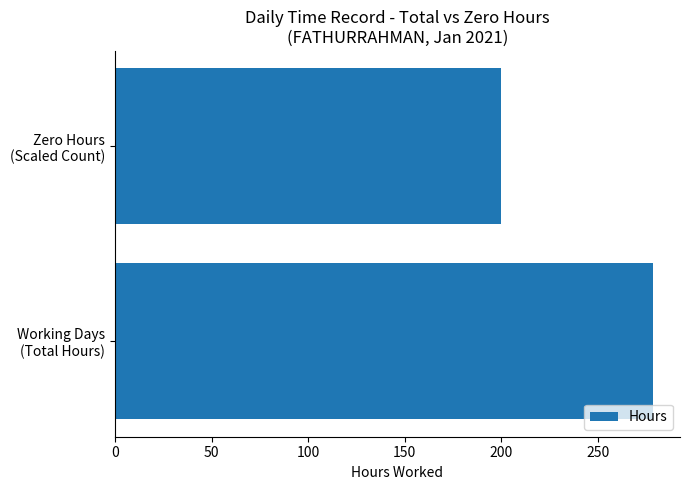

Reading bottom to top, list all the values displayed in this chart.

278.5	200.0